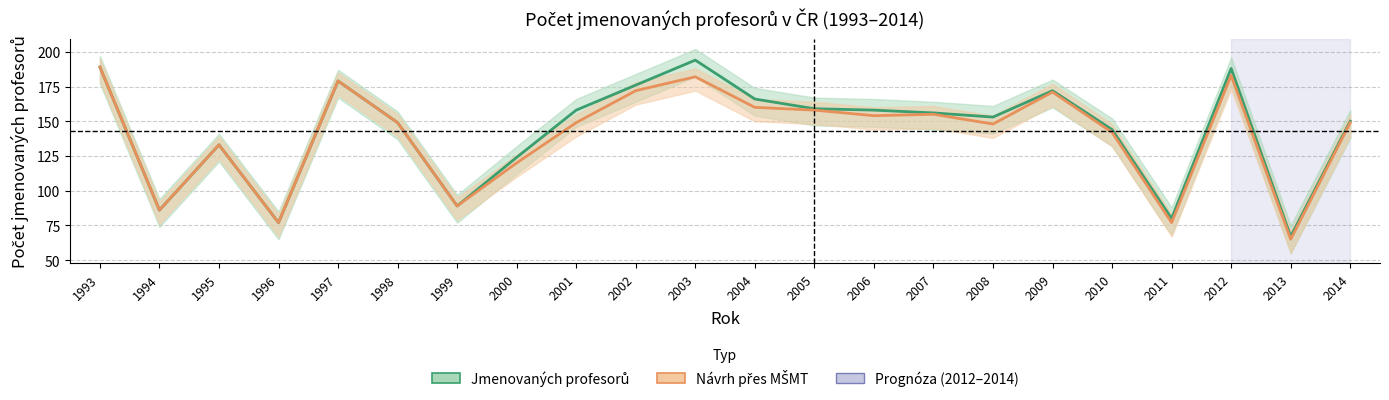

How many categories are shown in the chart?

22